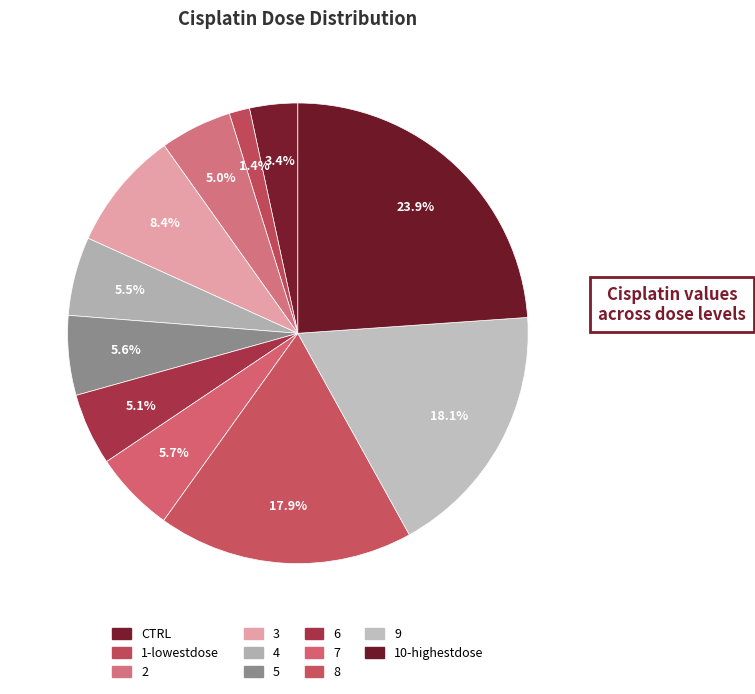

How many segments does this pie chart have?

11